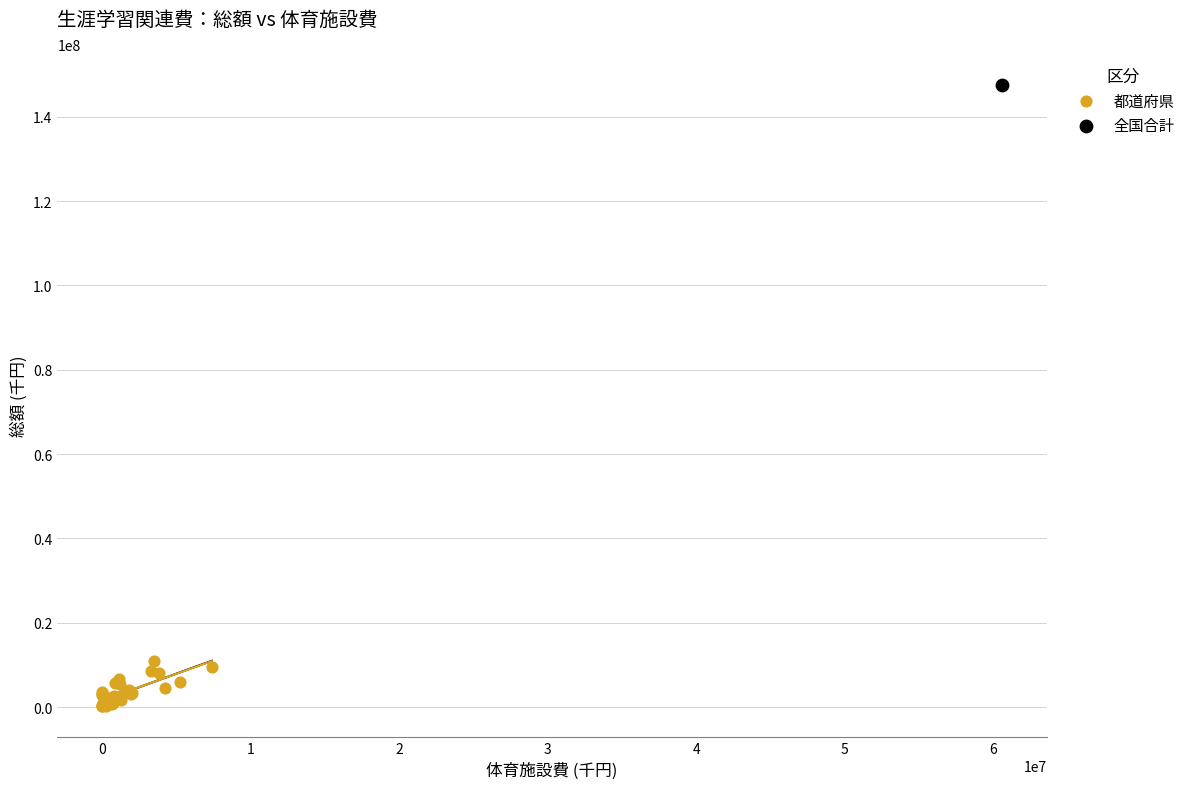

What are all the series names shown in the legend?

都道府県, 全国合計